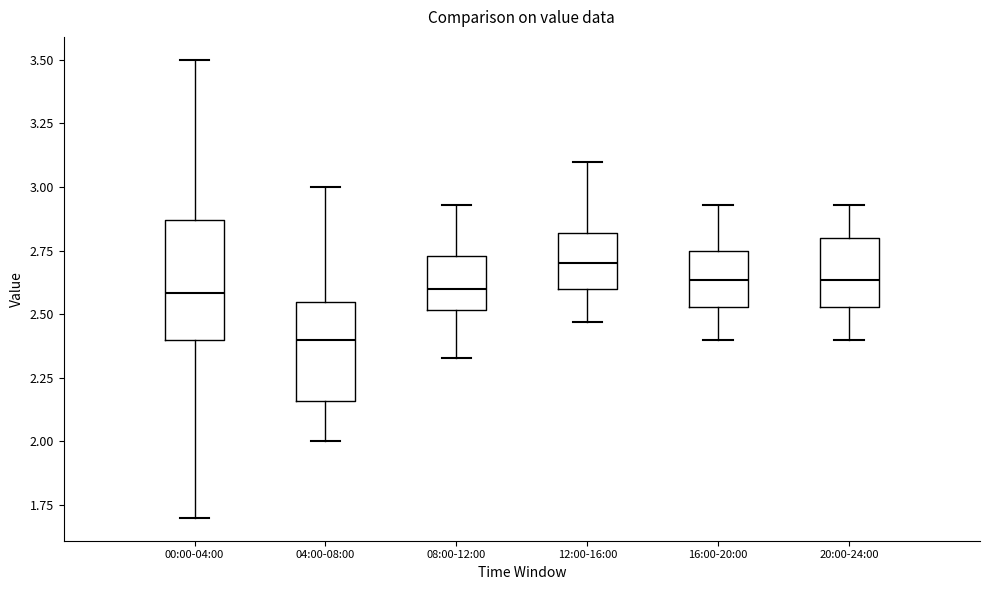

Where is the upper edge of the box for 20:00-24:00 on the y-axis? The values are not printed on the chart, so give them approximately, as read against the axis.

2.80